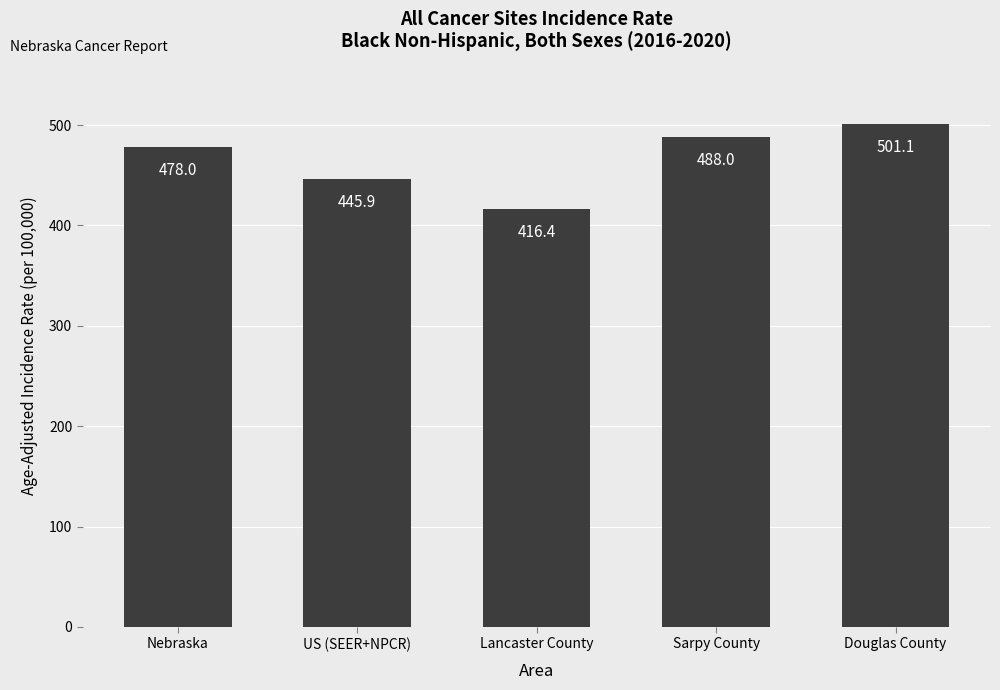

How many categories are shown in the chart?

5